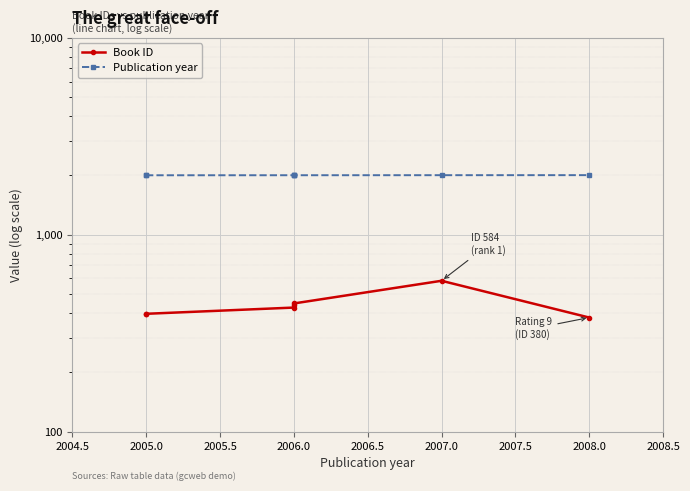

Where is Publication year nearest to the value 2006?

2006.0